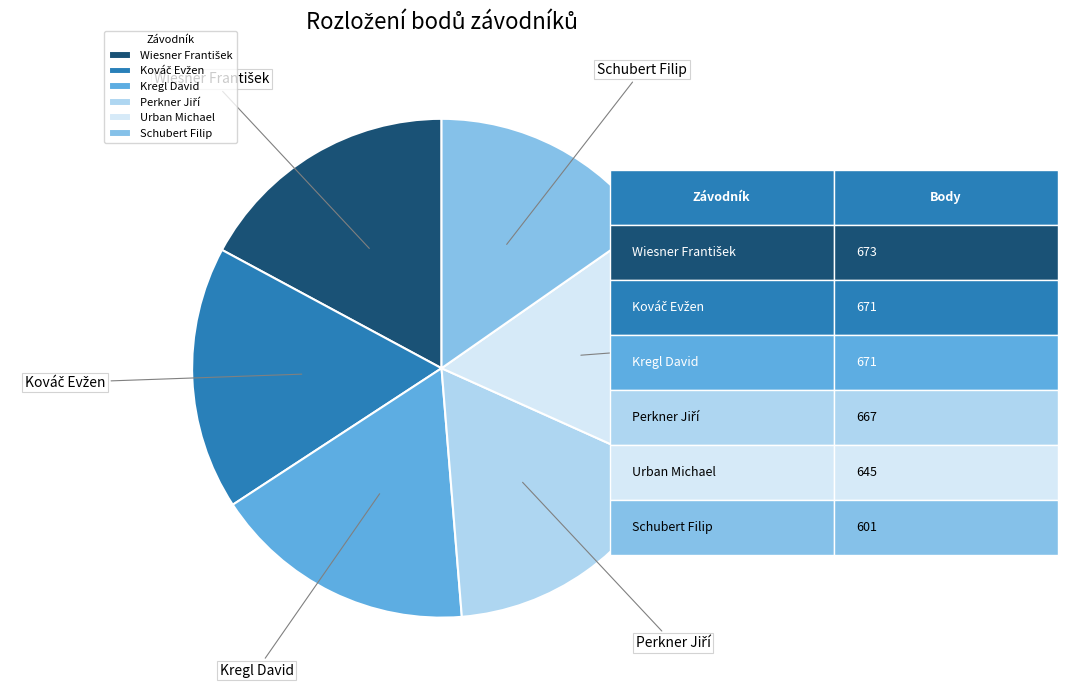

Does any single category account for the majority?

No